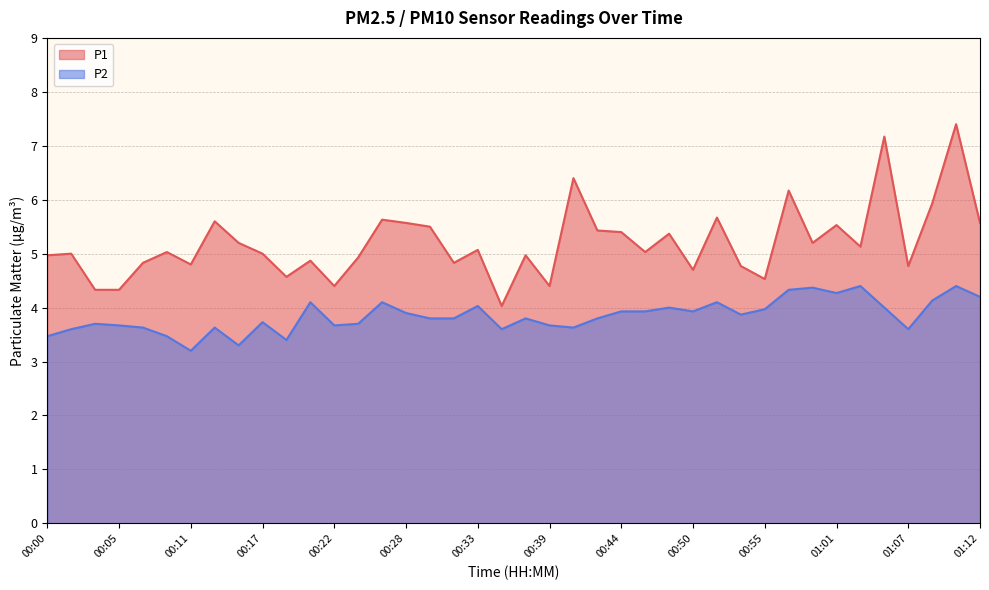

Reading left to right, extract all data points from this chart.

P1: 00:00=5.0	00:02=5.0	00:03=4.3	00:05=4.3	00:07=4.8	00:09=5.0	00:11=4.8	00:13=5.6	00:15=5.2	00:17=5.0	00:18=4.6	00:20=4.9	00:22=4.4	00:24=4.9	00:26=5.6	00:28=5.6	00:30=5.5	00:31=4.8	00:33=5.1	00:35=4.0	00:37=5.0	00:39=4.4	00:41=6.4	00:43=5.4	00:44=5.4	00:46=5.0	00:48=5.4	00:50=4.7	00:52=5.7	00:54=4.8	00:55=4.5	00:57=6.2	00:59=5.2	01:01=5.5	01:03=5.1	01:05=7.2	01:07=4.8	01:08=5.9	01:10=7.4	01:12=5.6
P2: 00:00=3.5	00:02=3.6	00:03=3.7	00:05=3.7	00:07=3.6	00:09=3.5	00:11=3.2	00:13=3.6	00:15=3.3	00:17=3.7	00:18=3.4	00:20=4.1	00:22=3.7	00:24=3.7	00:26=4.1	00:28=3.9	00:30=3.8	00:31=3.8	00:33=4.0	00:35=3.6	00:37=3.8	00:39=3.7	00:41=3.6	00:43=3.8	00:44=3.9	00:46=3.9	00:48=4.0	00:50=3.9	00:52=4.1	00:54=3.9	00:55=4.0	00:57=4.3	00:59=4.4	01:01=4.3	01:03=4.4	01:05=4.0	01:07=3.6	01:08=4.1	01:10=4.4	01:12=4.2